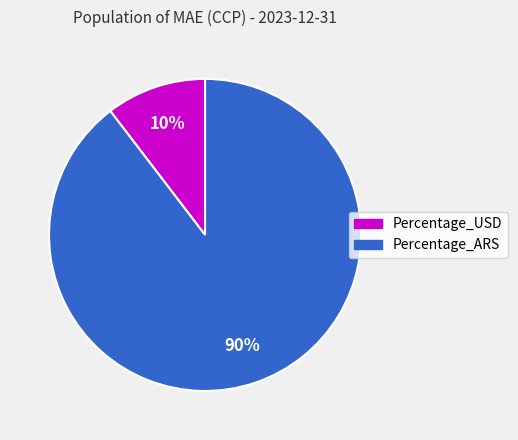

Which category has the biggest portion of the pie?

Percentage_ARS